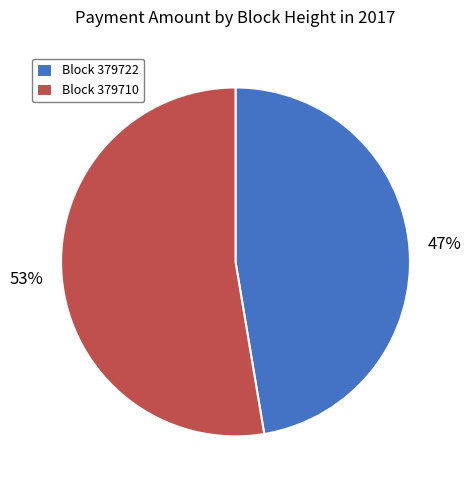

To the nearest percent, what is the average slice percentage?

50%